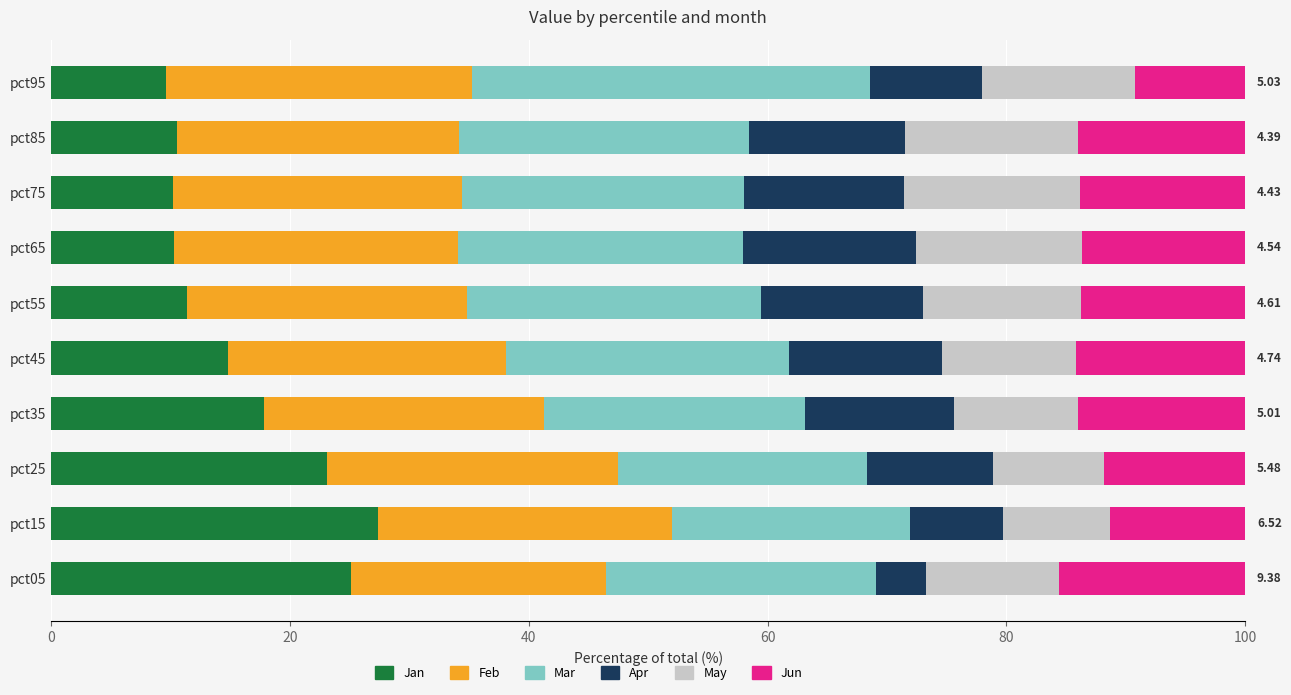

What is the difference between the Jan values at pct15 and pct85?

16.9